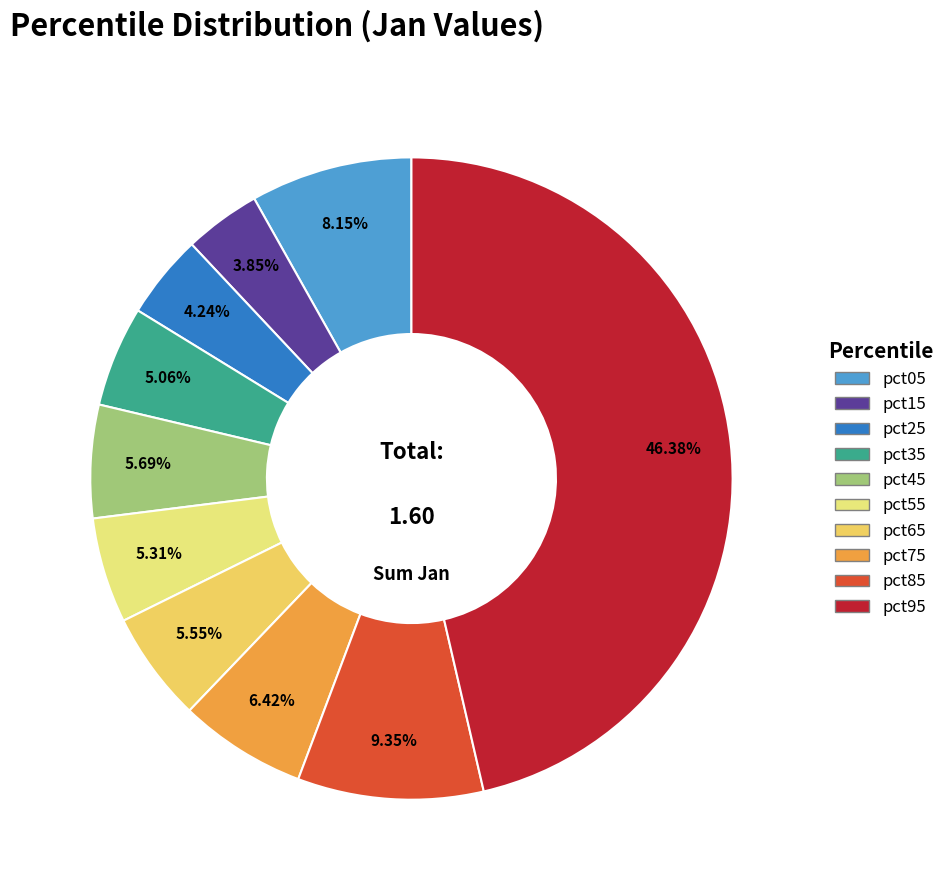

Does pct25 account for over 50% of the chart?

No